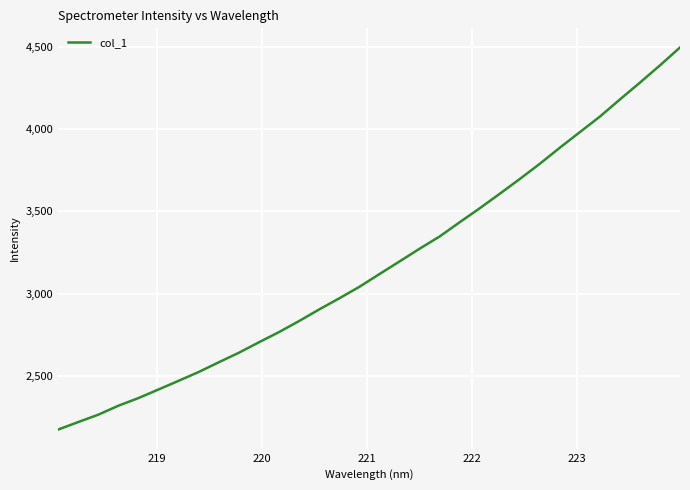

What is the smallest value displayed?

2177.0